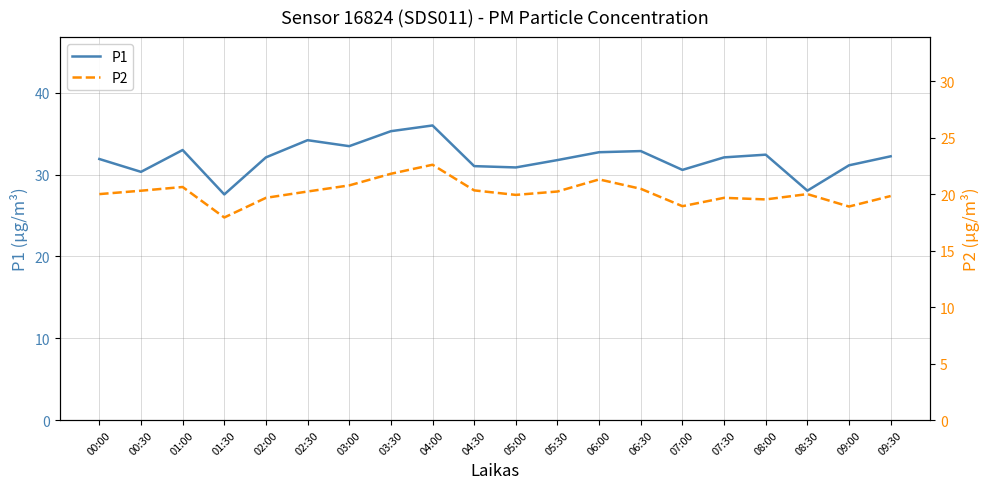

What position from the left is 05:30?

12